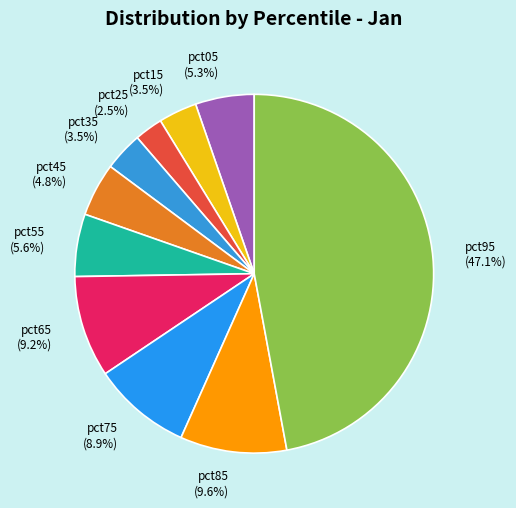

To the nearest percent, what is the average slice percentage?

10%